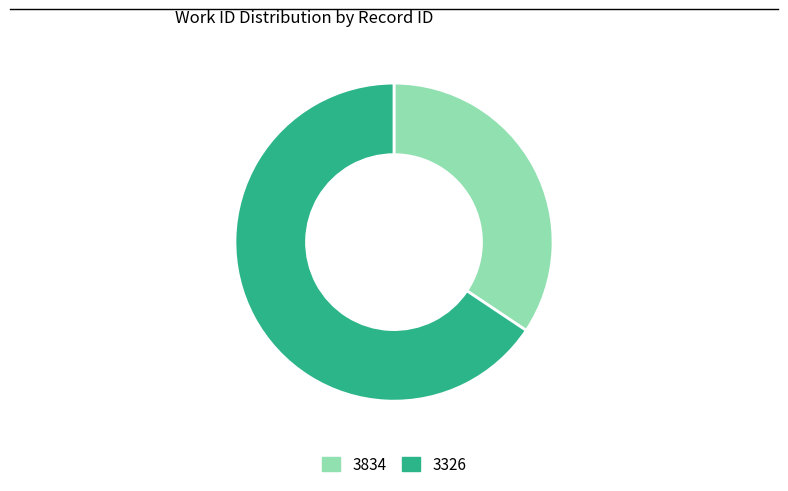

Which slice is the largest?

3326